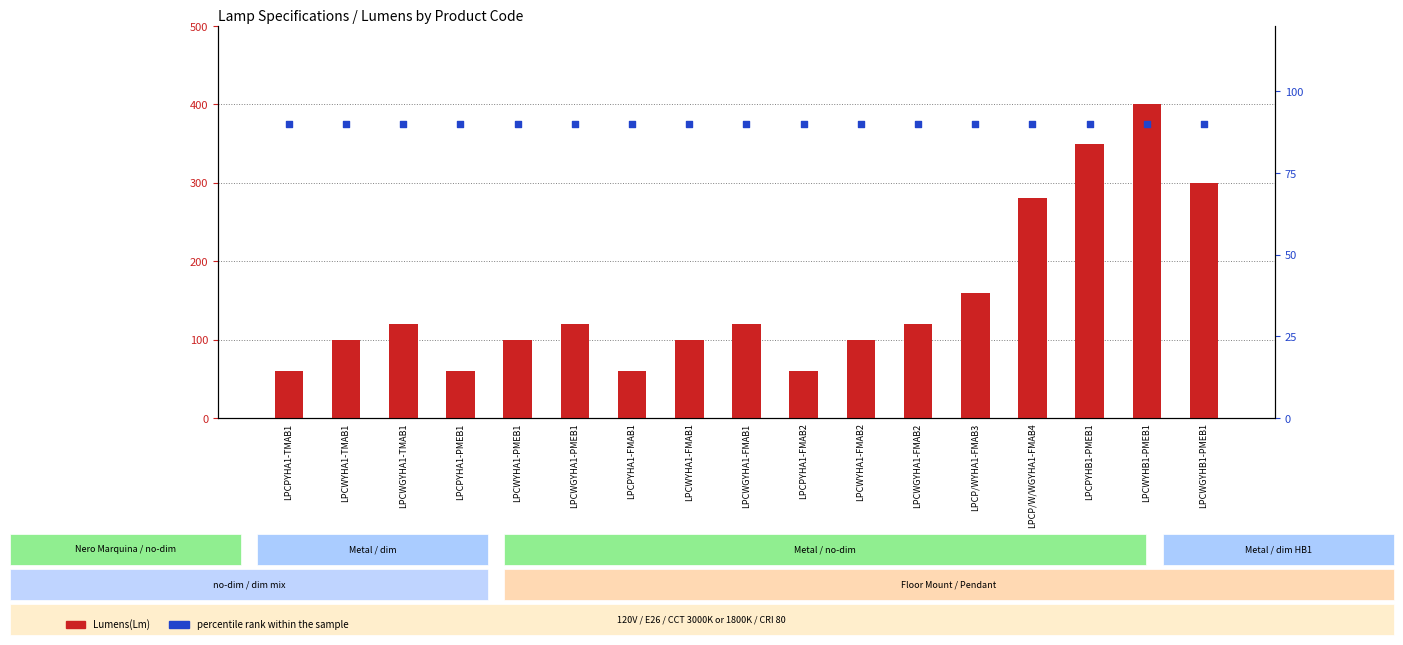

At which category is the sum across all series the highest?

LPCWYHB1-PMEB1